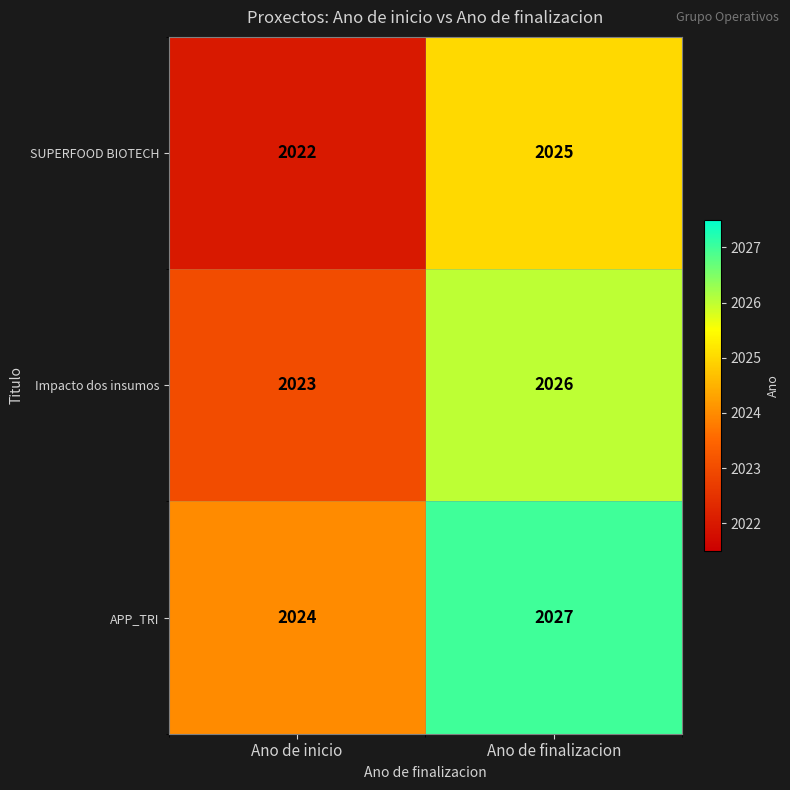

What is the difference between the maximum and minimum values in the SUPERFOOD BIOTECH series?

3